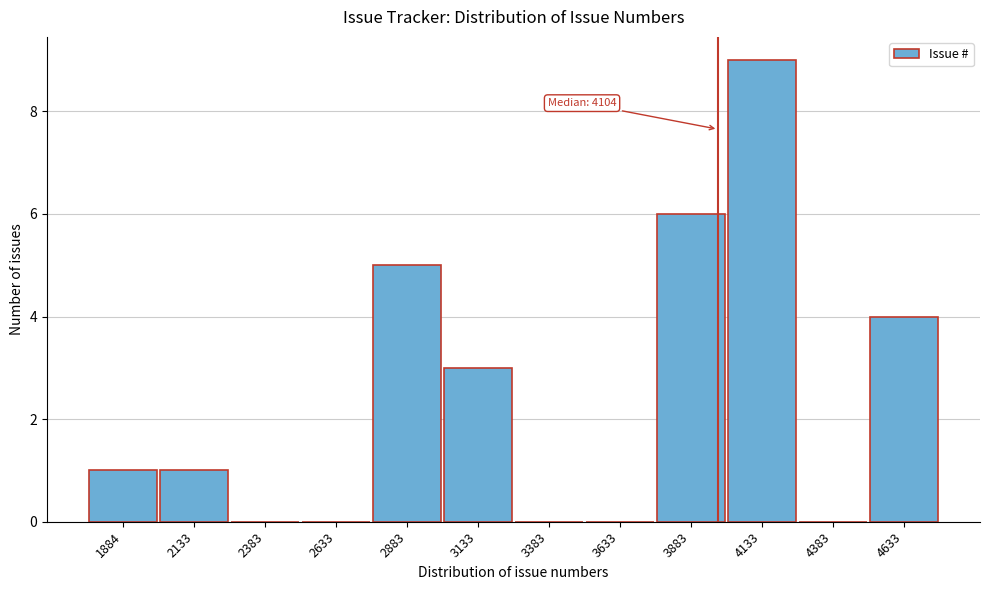

Reading right to left, list all the values displayed in this chart.

4633=4	4383=0	4133=9	3883=6	3633=0	3383=0	3133=3	2883=5	2633=0	2383=0	2133=1	1884=1